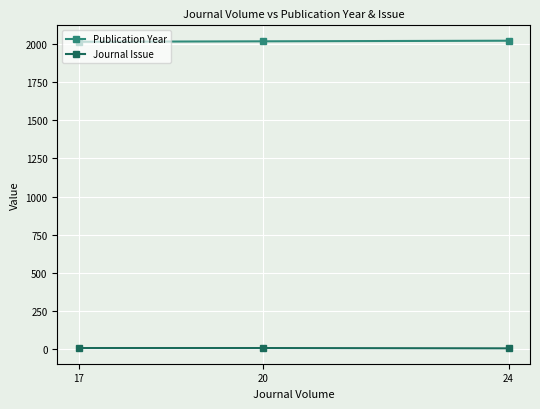

The Journal Issue series shows 6 at 20. True or false?

True